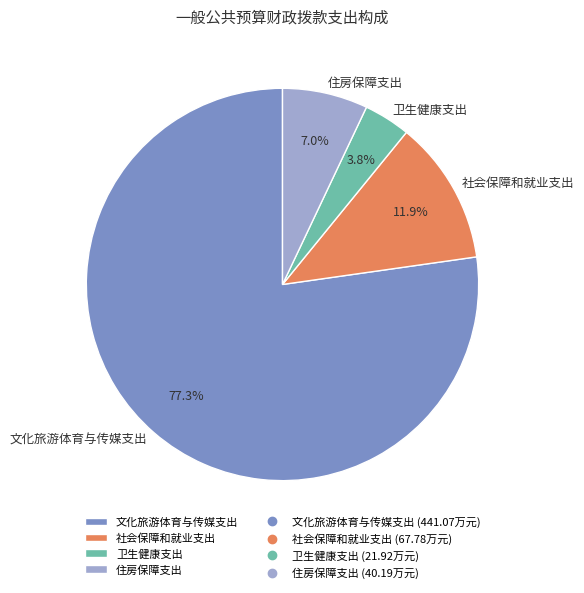

Which slice represents more than half of the pie?

文化旅游体育与传媒支出